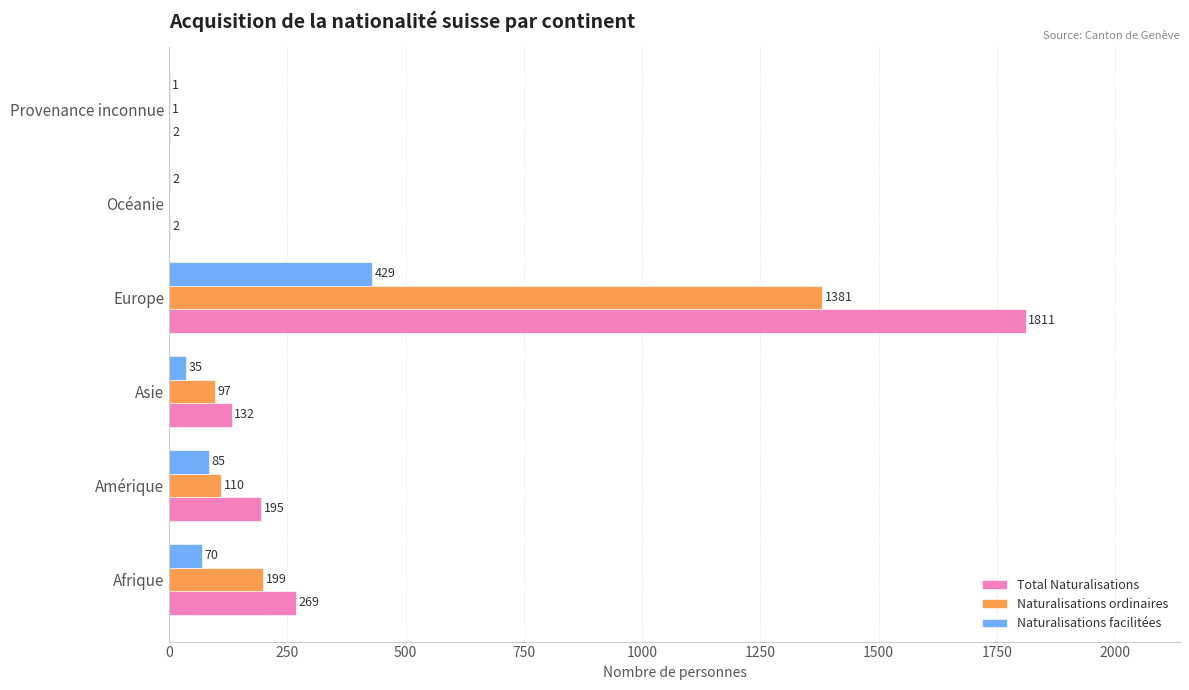

At which category is the sum across all series the highest?

Europe